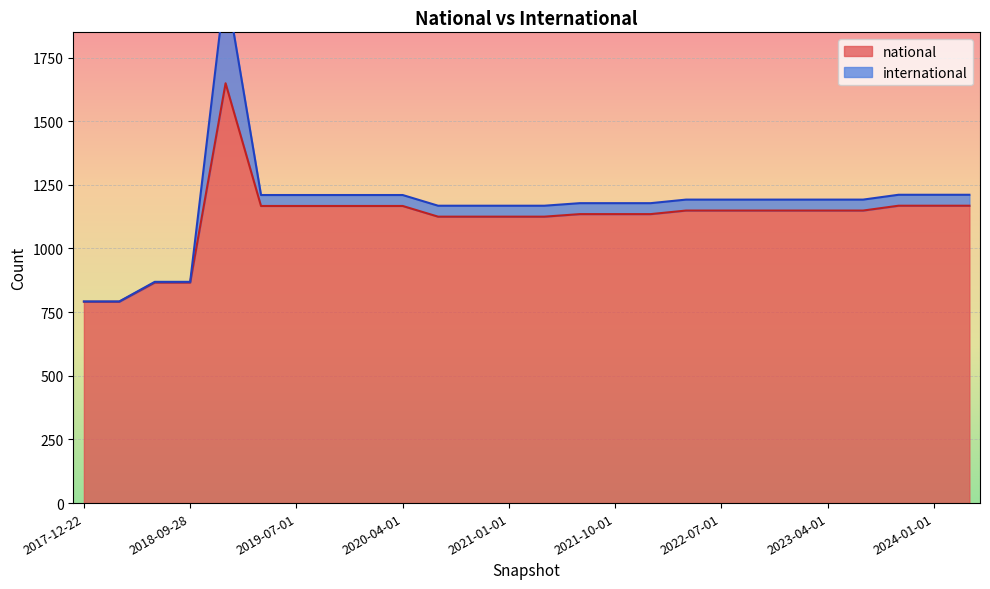

Rank the categories by value from highest to lowest.

2019-01-01, 2023-10-01, 2024-01-01, 2024-04-01, 2019-04-06, 2019-07-01, 2019-10-09, 2020-01-01, 2020-04-01, 2022-04-01, 2022-07-01, 2022-10-01, 2023-01-01, 2023-04-01, 2023-07-01, 2021-07-01, 2021-10-01, 2022-01-01, 2020-07-01, 2020-10-01, 2021-01-01, 2021-04-01, 2018-07-11, 2018-09-28, 2017-12-22, 2018-04-09